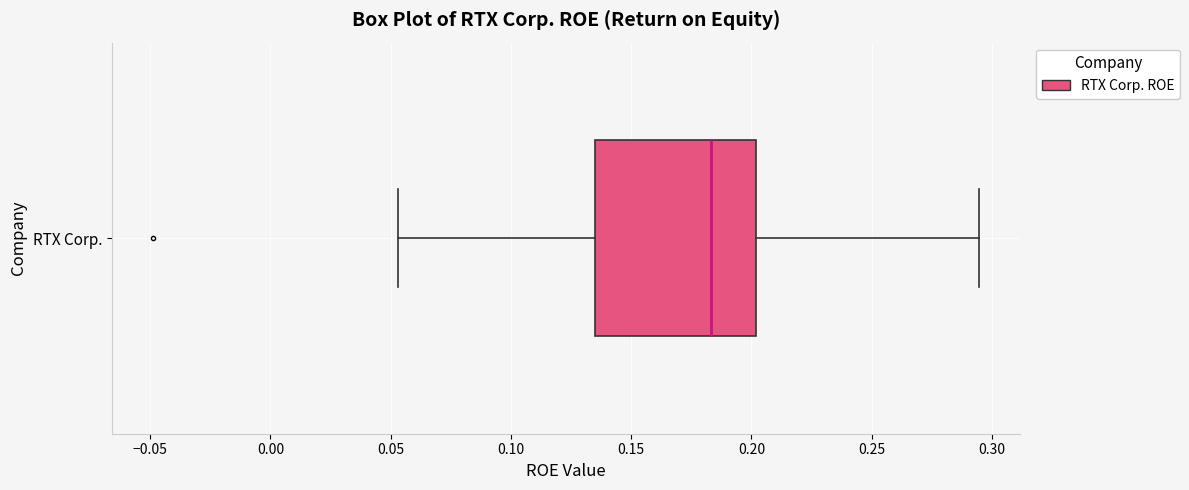

Read this box plot against the x-axis: the position of the median line, the range covered by the box, and the ends of both whiskers. The values are not printed on the chart, so give them approximately, as read against the axis.

median 0.185, box 0.135 to 0.200, whiskers 0.055 to 0.295